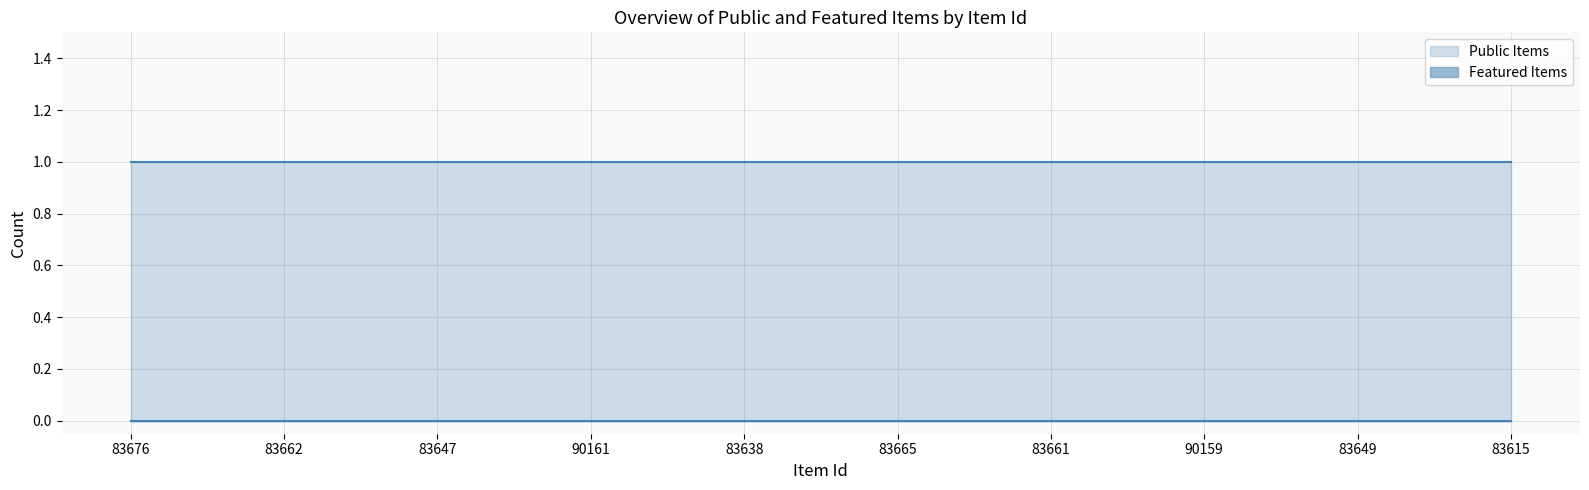

What is the maximum value for Public Items?

1